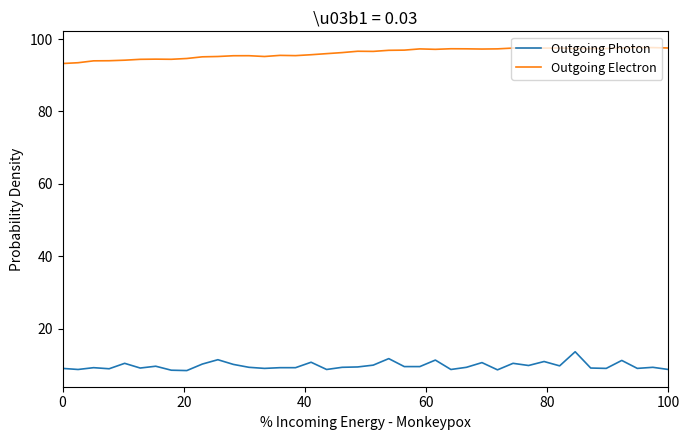

List the series in order of their overall mean, lowest first.

Outgoing Photon, Outgoing Electron